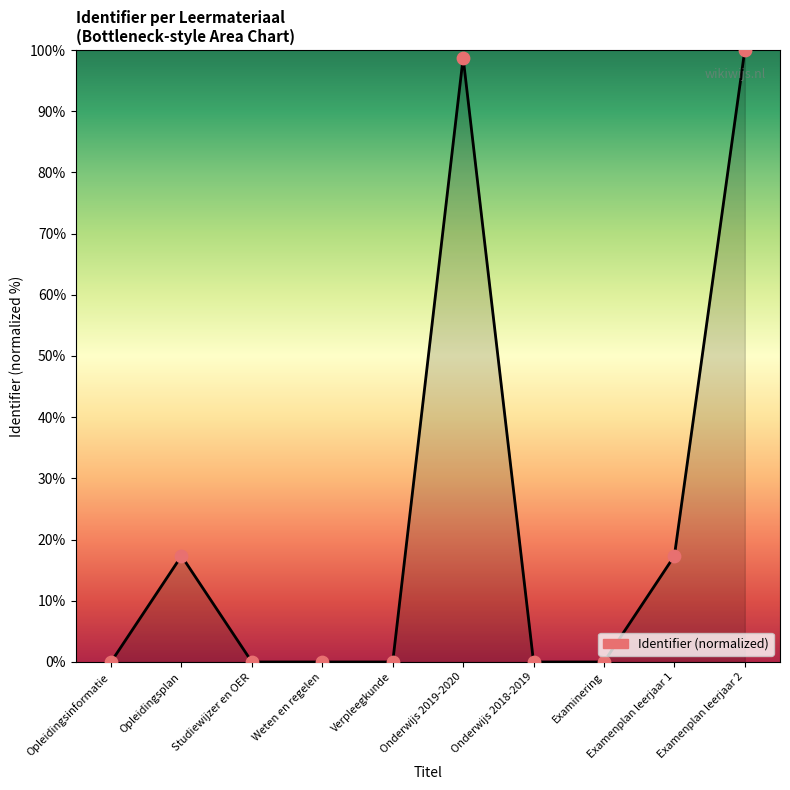

Between Onderwijs 2019-2020 and Verpleegkunde, which is larger?

Onderwijs 2019-2020